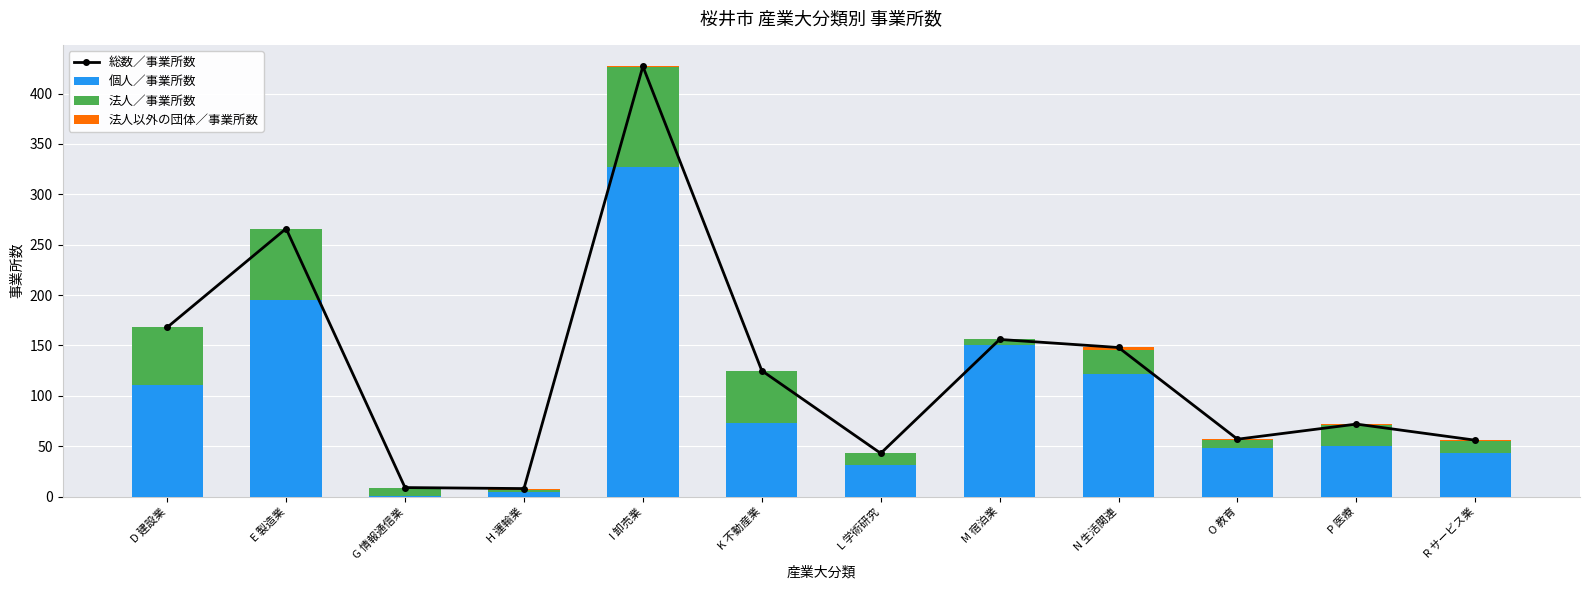

Which series has the widest spread of values?

総数／事業所数